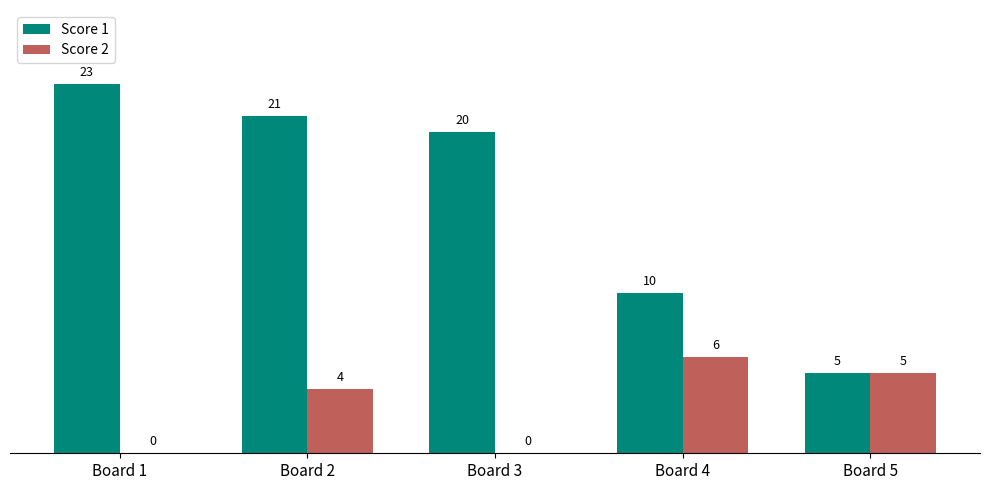

At which category is the sum across all series the highest?

Board 2